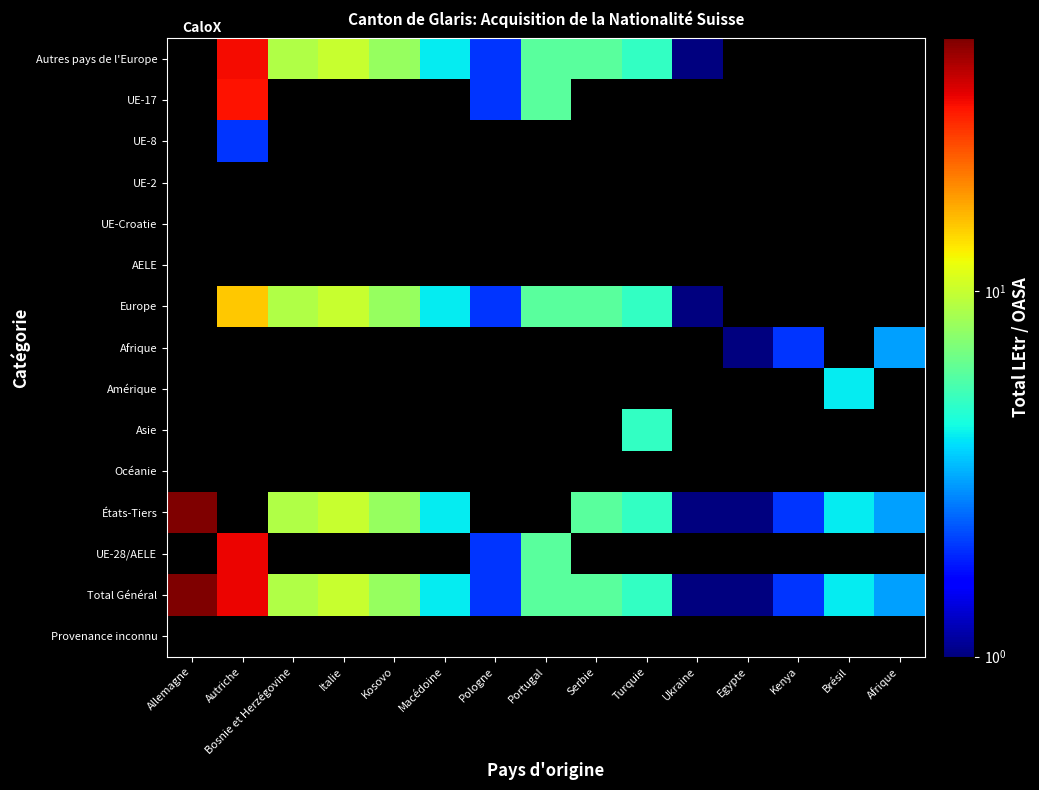

Reading left to right, transcribe all the data shown in this chart.

Autres pays de l'Europe: Allemagne=0	Autriche=33	Bosnie et Herzégovine=9	Italie=10	Kosovo=8	Macédoine=4	Pologne=2	Portugal=6	Serbie=6	Turquie=5	Ukraine=1	Egypte=0	Kenya=0	Brésil=0	Afrique=0
UE-17: Allemagne=0	Autriche=32	Bosnie et Herzégovine=0	Italie=0	Kosovo=0	Macédoine=0	Pologne=2	Portugal=6	Serbie=0	Turquie=0	Ukraine=0	Egypte=0	Kenya=0	Brésil=0	Afrique=0
UE-8: Allemagne=0	Autriche=2	Bosnie et Herzégovine=0	Italie=0	Kosovo=0	Macédoine=0	Pologne=0	Portugal=0	Serbie=0	Turquie=0	Ukraine=0	Egypte=0	Kenya=0	Brésil=0	Afrique=0
UE-2: Allemagne=0	Autriche=0	Bosnie et Herzégovine=0	Italie=0	Kosovo=0	Macédoine=0	Pologne=0	Portugal=0	Serbie=0	Turquie=0	Ukraine=0	Egypte=0	Kenya=0	Brésil=0	Afrique=0
UE-Croatie: Allemagne=0	Autriche=0	Bosnie et Herzégovine=0	Italie=0	Kosovo=0	Macédoine=0	Pologne=0	Portugal=0	Serbie=0	Turquie=0	Ukraine=0	Egypte=0	Kenya=0	Brésil=0	Afrique=0
AELE: Allemagne=0	Autriche=0	Bosnie et Herzégovine=0	Italie=0	Kosovo=0	Macédoine=0	Pologne=0	Portugal=0	Serbie=0	Turquie=0	Ukraine=0	Egypte=0	Kenya=0	Brésil=0	Afrique=0
Europe: Allemagne=0	Autriche=15	Bosnie et Herzégovine=9	Italie=10	Kosovo=8	Macédoine=4	Pologne=2	Portugal=6	Serbie=6	Turquie=5	Ukraine=1	Egypte=0	Kenya=0	Brésil=0	Afrique=0
Afrique: Allemagne=0	Autriche=0	Bosnie et Herzégovine=0	Italie=0	Kosovo=0	Macédoine=0	Pologne=0	Portugal=0	Serbie=0	Turquie=0	Ukraine=0	Egypte=1	Kenya=2	Brésil=0	Afrique=3
Amérique: Allemagne=0	Autriche=0	Bosnie et Herzégovine=0	Italie=0	Kosovo=0	Macédoine=0	Pologne=0	Portugal=0	Serbie=0	Turquie=0	Ukraine=0	Egypte=0	Kenya=0	Brésil=4	Afrique=0
Asie: Allemagne=0	Autriche=0	Bosnie et Herzégovine=0	Italie=0	Kosovo=0	Macédoine=0	Pologne=0	Portugal=0	Serbie=0	Turquie=5	Ukraine=0	Egypte=0	Kenya=0	Brésil=0	Afrique=0
Océanie: Allemagne=0	Autriche=0	Bosnie et Herzégovine=0	Italie=0	Kosovo=0	Macédoine=0	Pologne=0	Portugal=0	Serbie=0	Turquie=0	Ukraine=0	Egypte=0	Kenya=0	Brésil=0	Afrique=0
États-Tiers: Allemagne=49	Autriche=0	Bosnie et Herzégovine=9	Italie=10	Kosovo=8	Macédoine=4	Pologne=0	Portugal=0	Serbie=6	Turquie=5	Ukraine=1	Egypte=1	Kenya=2	Brésil=4	Afrique=3
UE-28/AELE: Allemagne=0	Autriche=34	Bosnie et Herzégovine=0	Italie=0	Kosovo=0	Macédoine=0	Pologne=2	Portugal=6	Serbie=0	Turquie=0	Ukraine=0	Egypte=0	Kenya=0	Brésil=0	Afrique=0
Total Général: Allemagne=49	Autriche=34	Bosnie et Herzégovine=9	Italie=10	Kosovo=8	Macédoine=4	Pologne=2	Portugal=6	Serbie=6	Turquie=5	Ukraine=1	Egypte=1	Kenya=2	Brésil=4	Afrique=3
Provenance inconnu: Allemagne=0	Autriche=0	Bosnie et Herzégovine=0	Italie=0	Kosovo=0	Macédoine=0	Pologne=0	Portugal=0	Serbie=0	Turquie=0	Ukraine=0	Egypte=0	Kenya=0	Brésil=0	Afrique=0